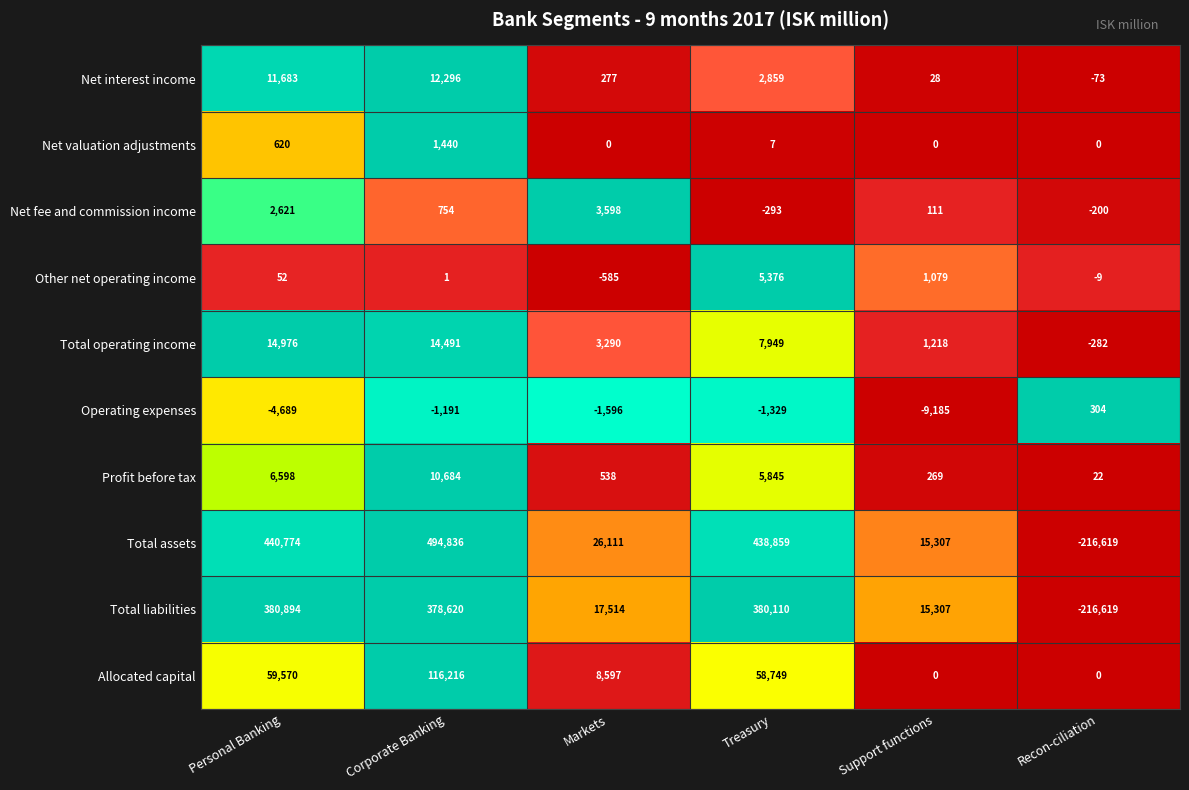

Count the number of data series in this chart.

10